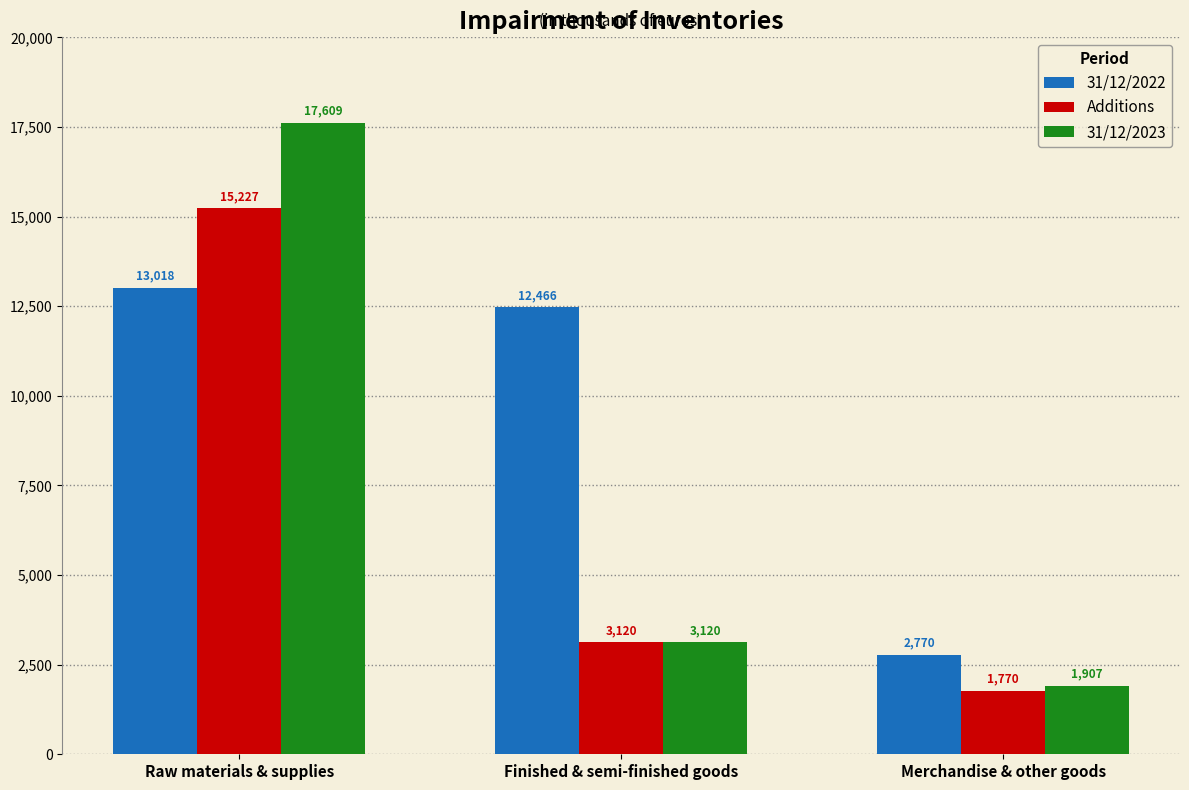

Reading left to right, extract all data points from this chart.

31/12/2022: 13018	12466	2770
Additions: 15227	3120	1770
31/12/2023: 17609	3120	1907